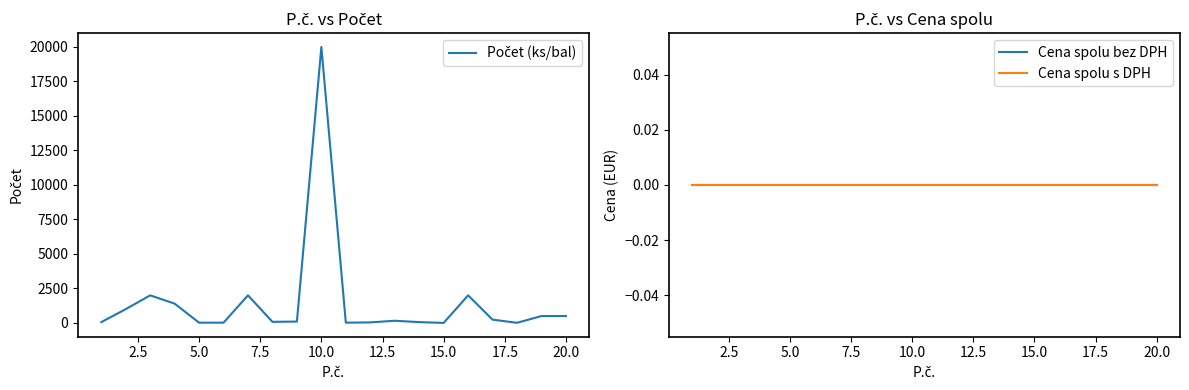

At how many categories does at least one series exceed 113?

10